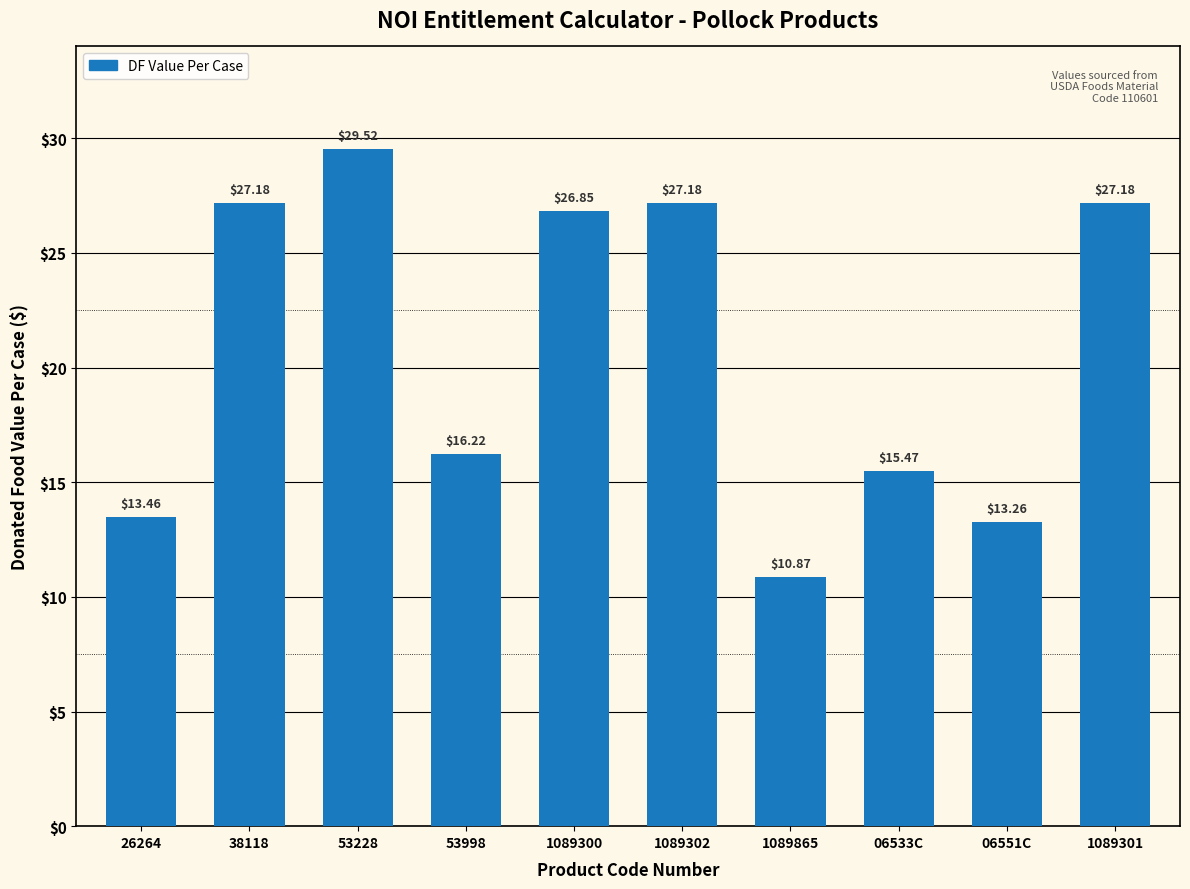

What is the approximate value at 1089300?

26.8